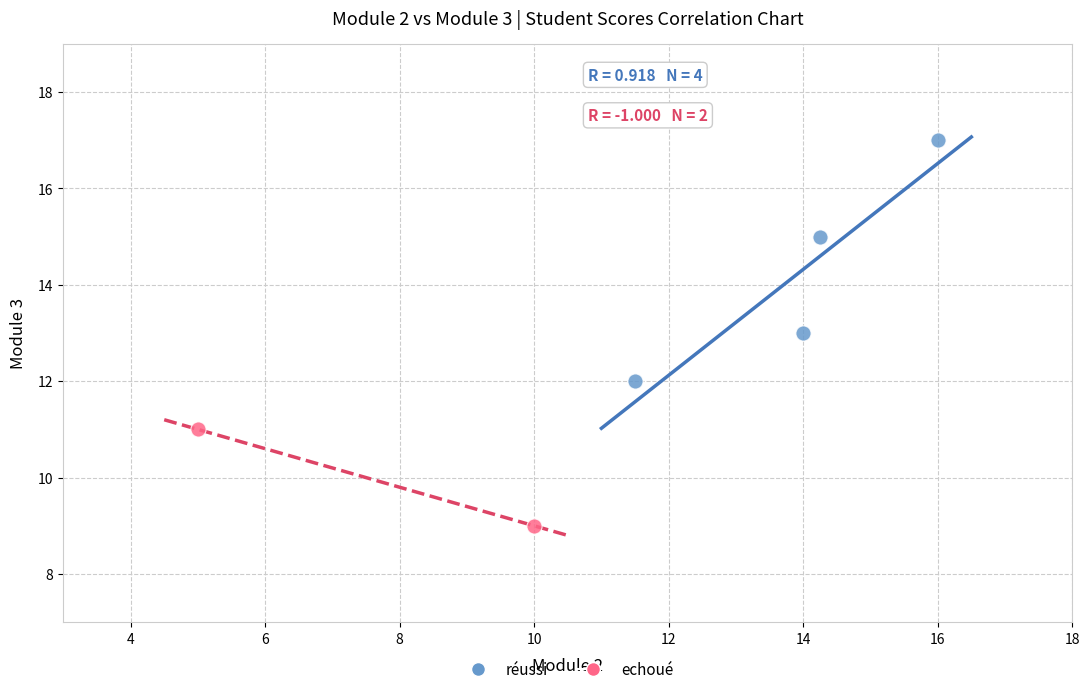

Which series has the largest Y range (max minus min)?

réussi